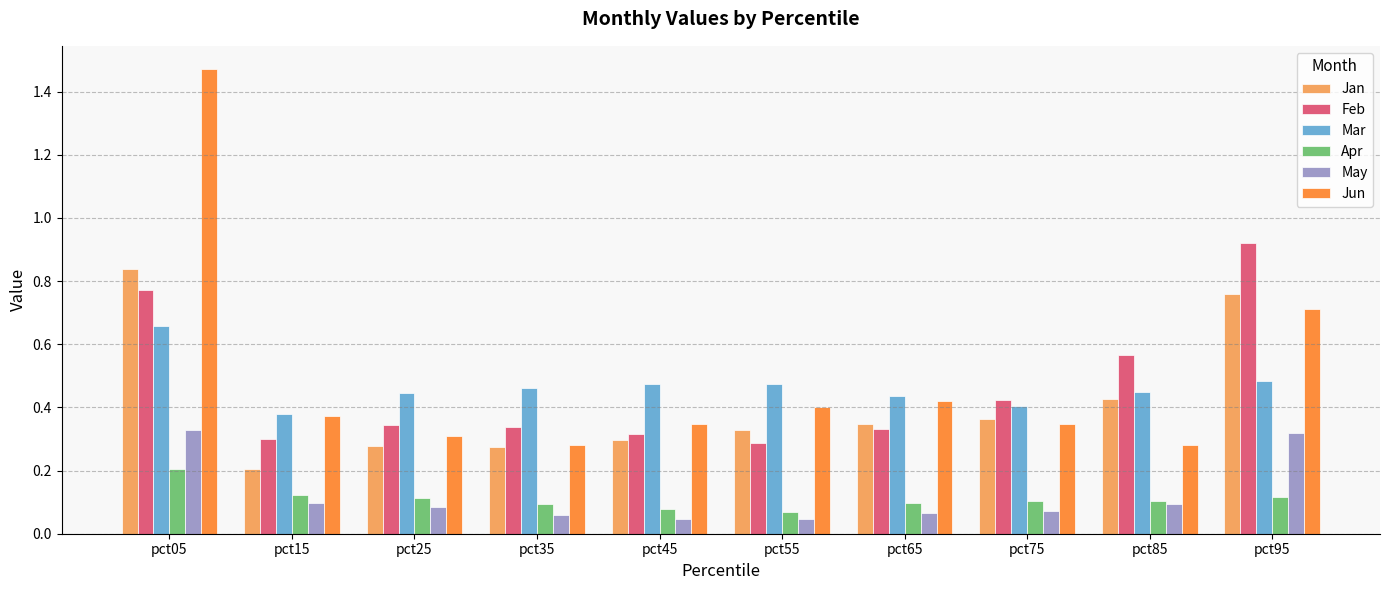

The Jun series shows 0.6 at pct75. True or false?

False